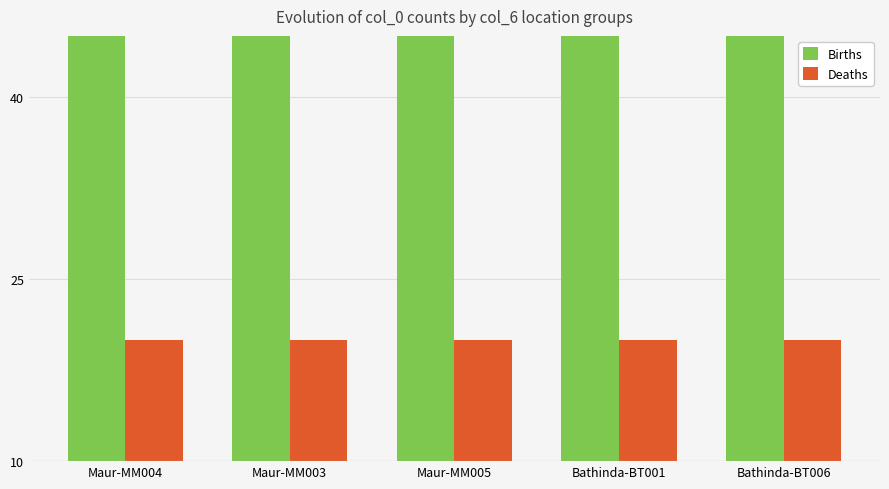

What is the label of the 4th bar from the left?

Bathinda-BT001